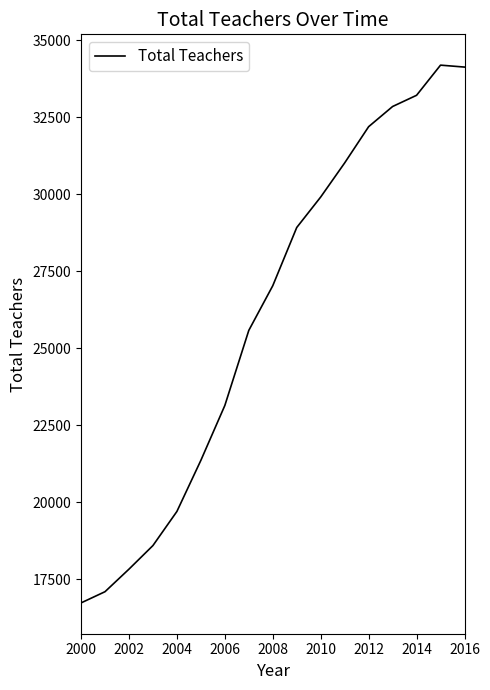

What is the difference between the maximum and minimum values?

17458